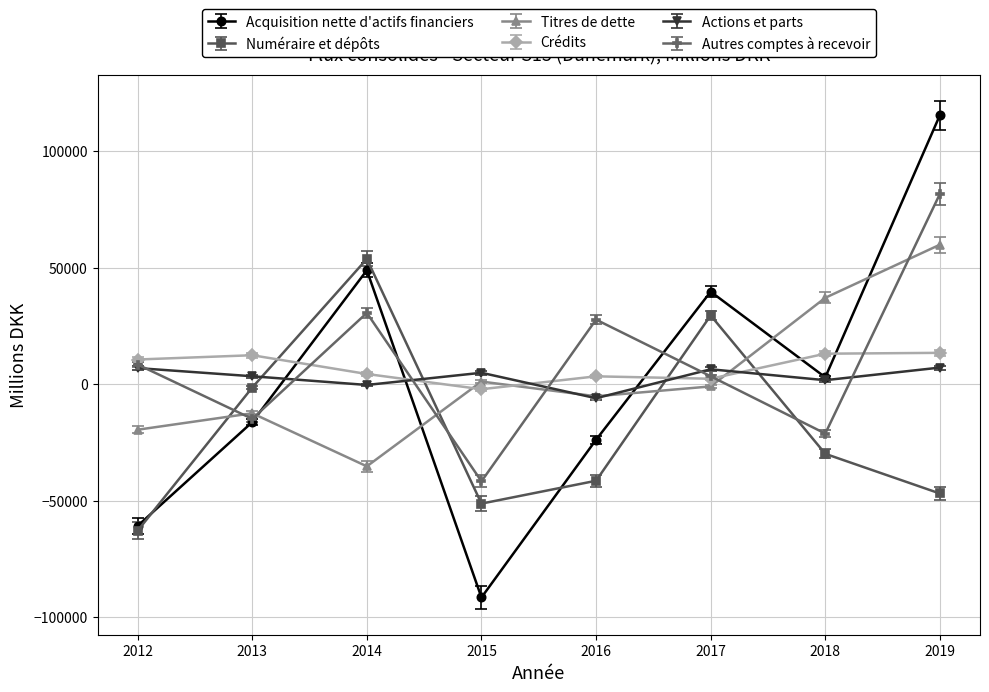

Which series has the largest total across all categories?

Autres comptes à recevoir